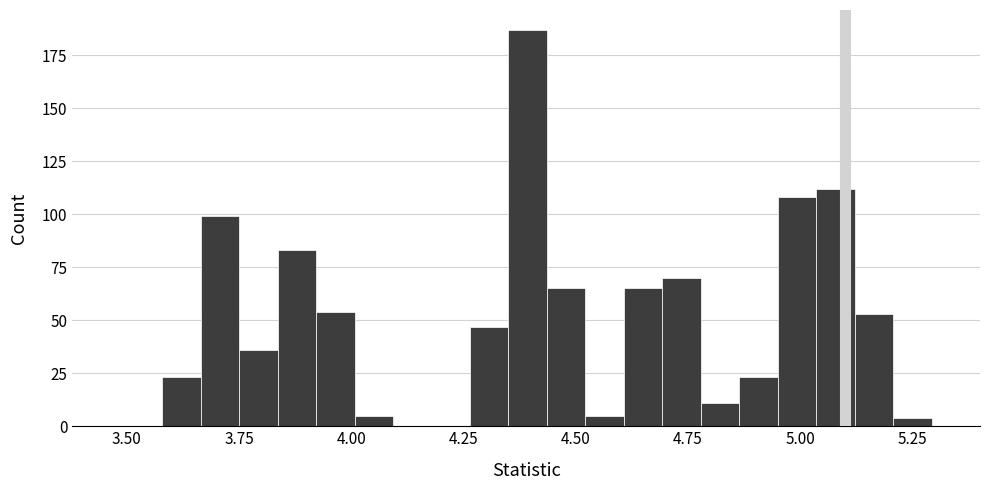

Read against the x-axis, roughly where is the centre of the tallest bar?

4.40